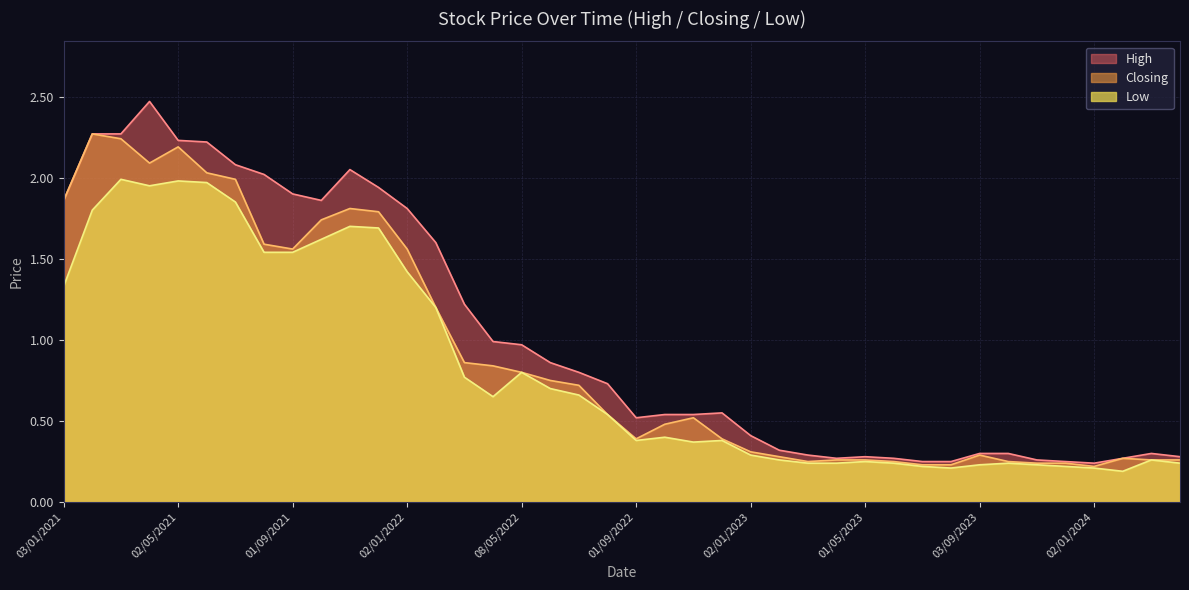

Rank the series by their average value, from lowest to highest.

Low, Closing, High